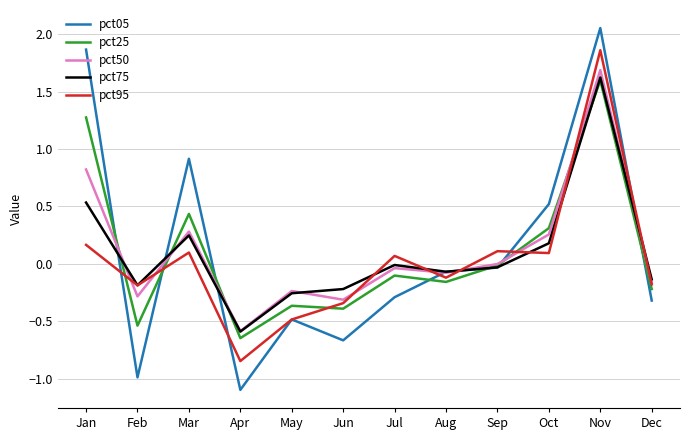

At Jan, list the series in order from largest to smallest.

pct05, pct25, pct50, pct75, pct95